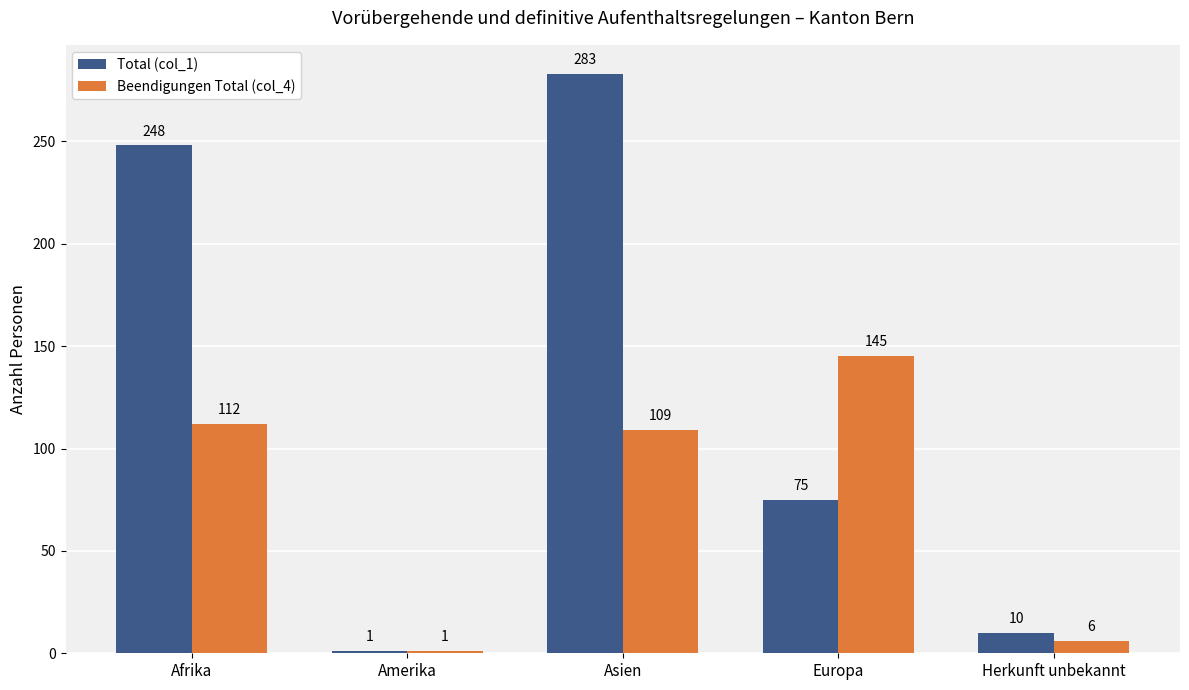

How many data points does each series have?

5